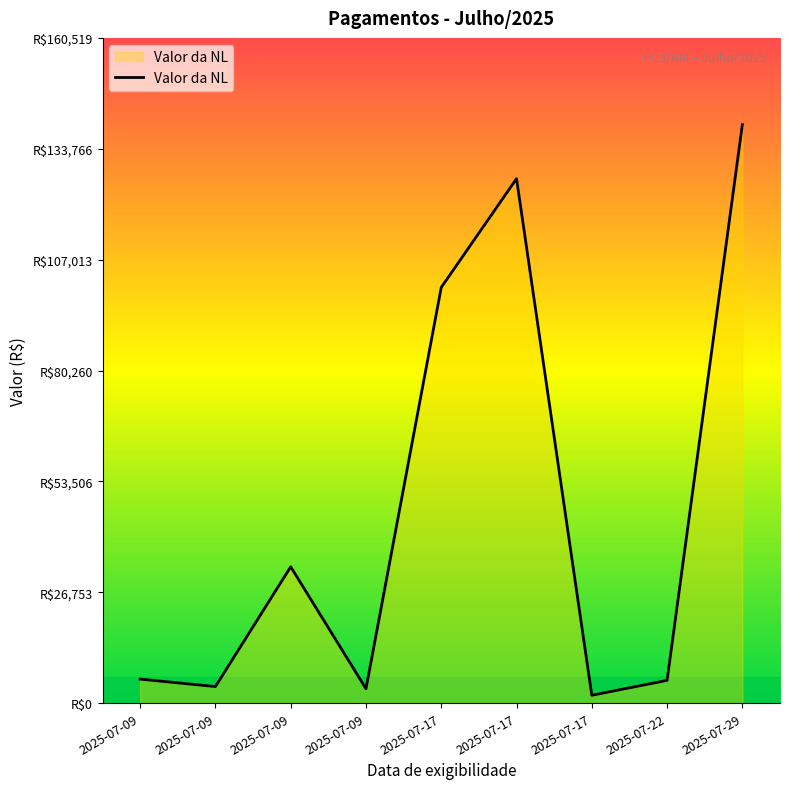

Does the chart display data point markers on the line(s)?

No